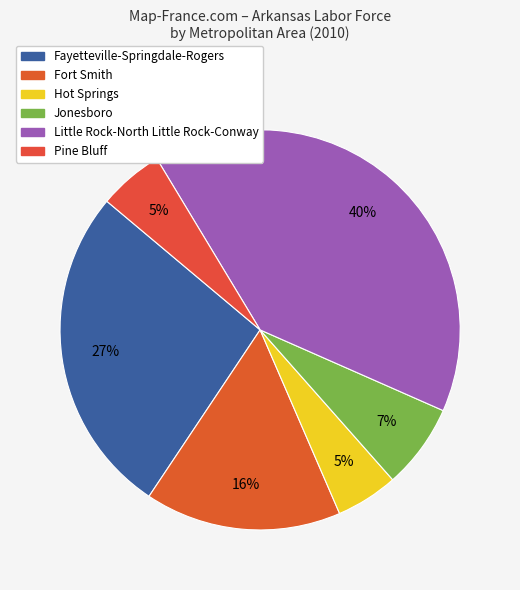

To the nearest percent, what is the difference between the Fort Smith and Pine Bluff slice percentages?

11%